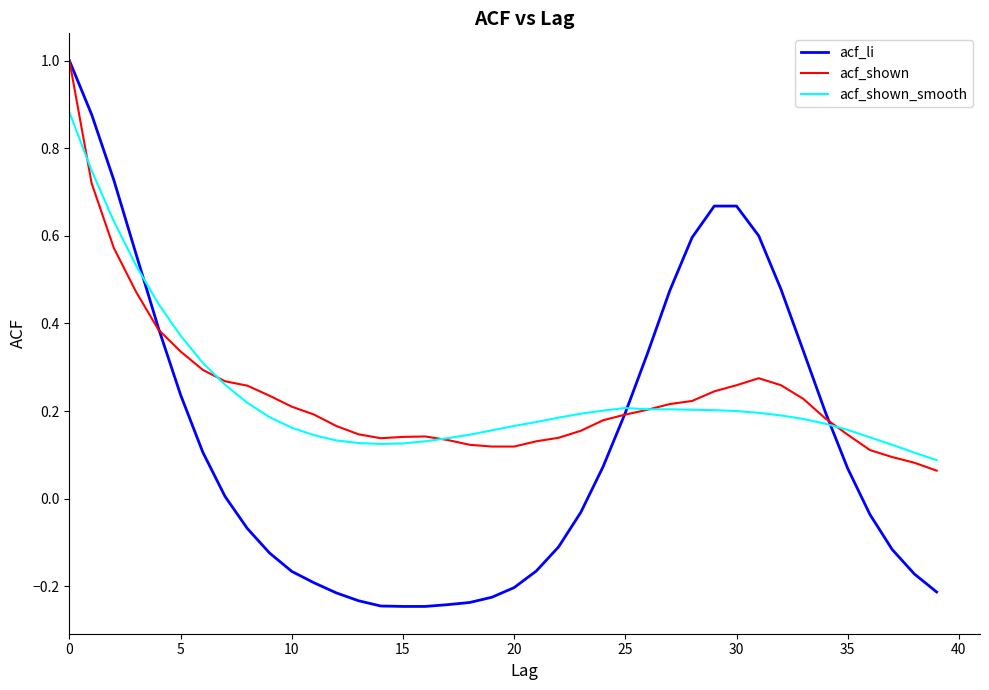

What is the maximum value shown in the chart?

1.0